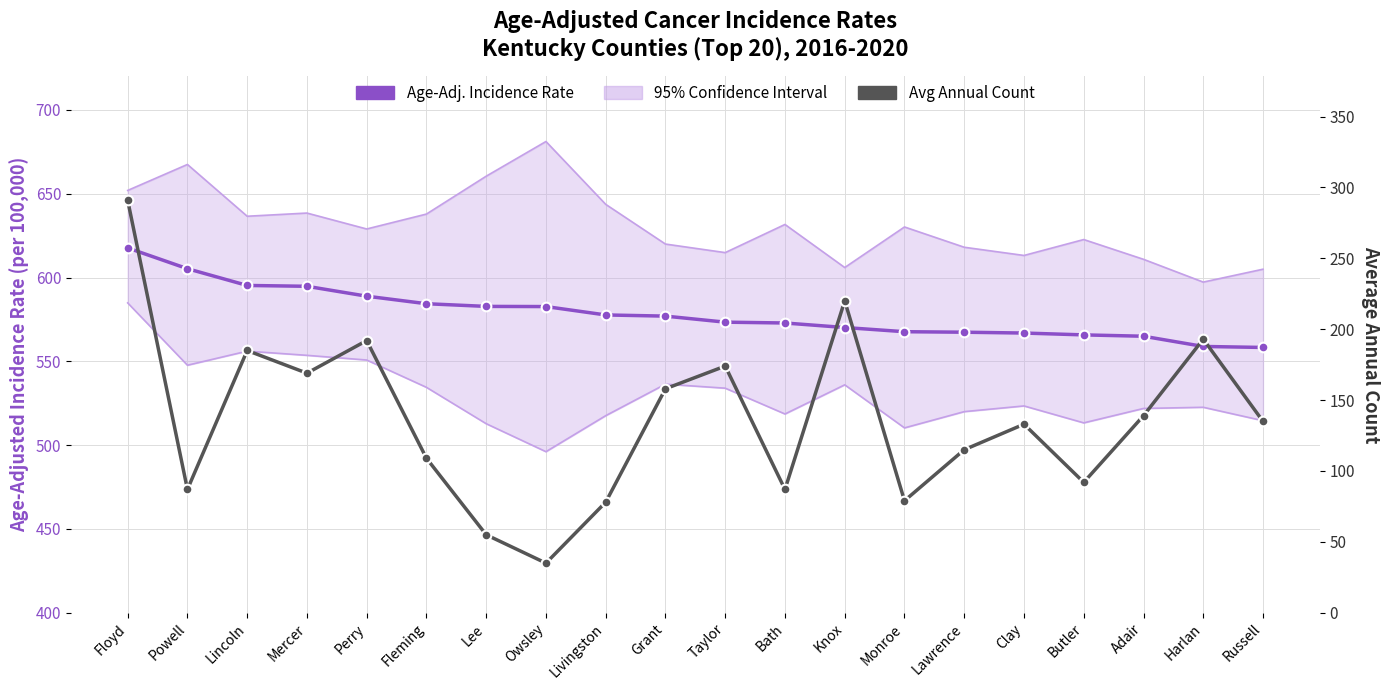

How many lines are shown in the chart?

2